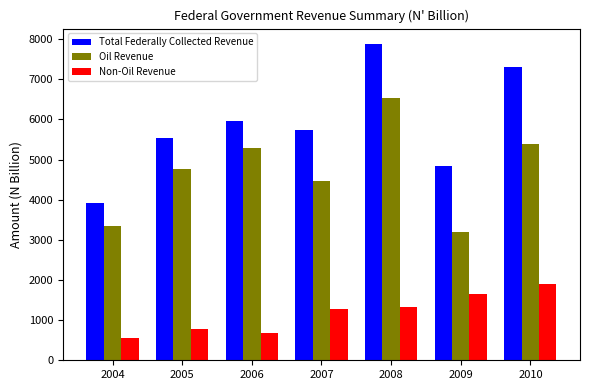

True or false: Total Federally Collected Revenue has a value of 2251.2 at 2004.

False